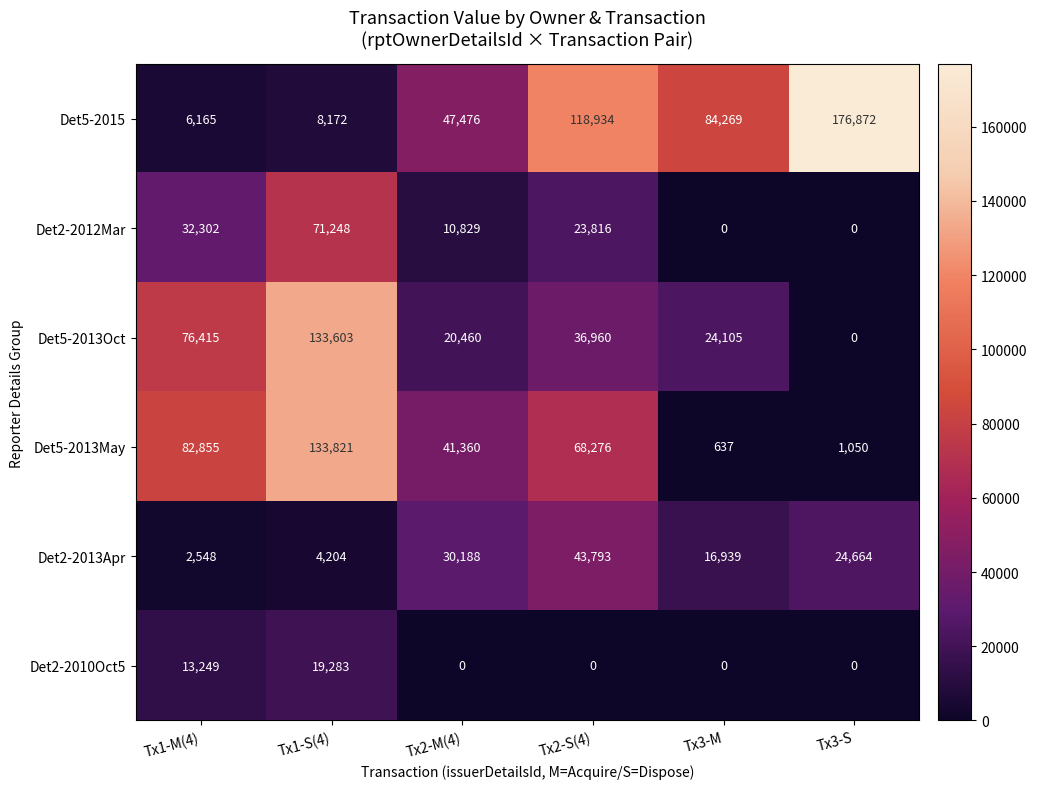

What is the sum of all Det5-2013Oct values?

291543